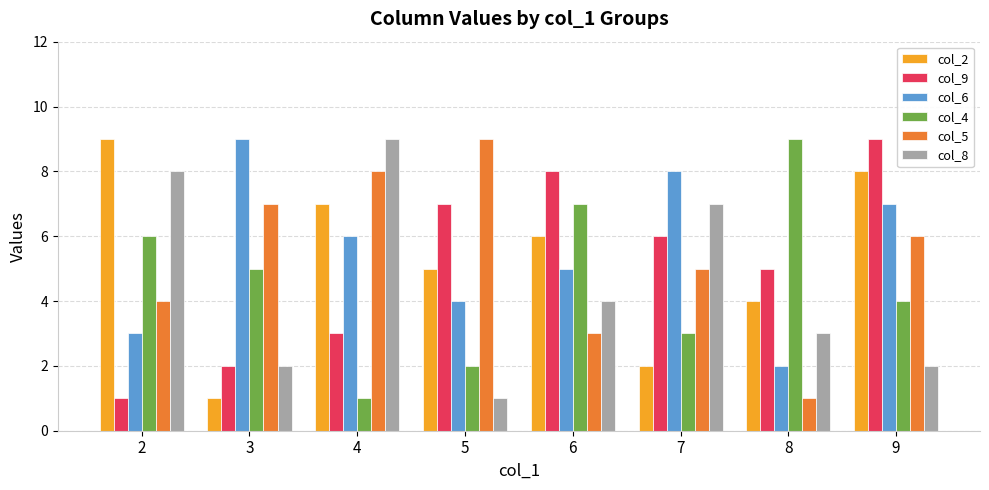

Which category has the lowest value in the col_9 series?

2